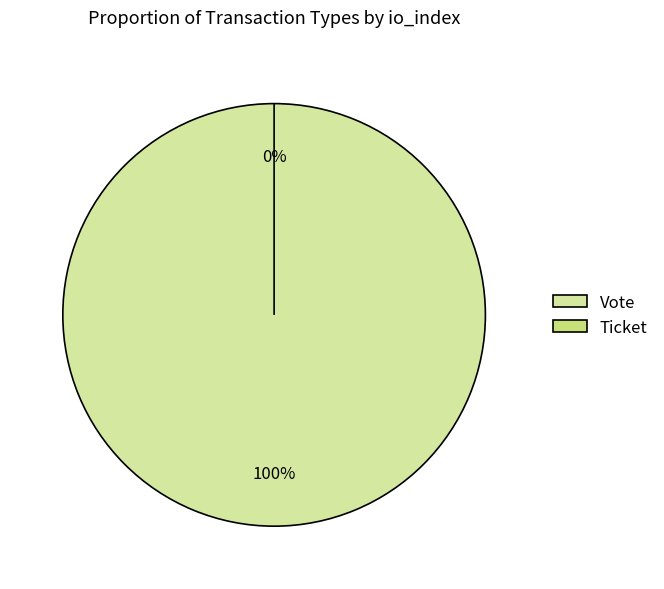

Rank the categories by value from lowest to highest.

Ticket, Vote